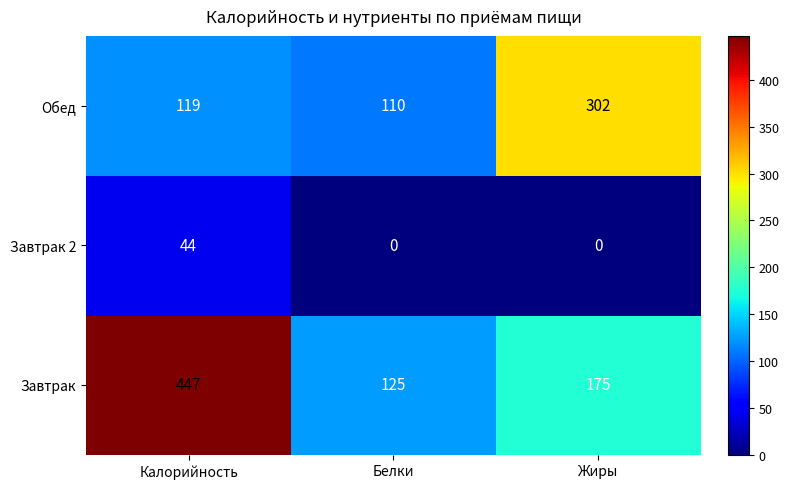

What is the maximum value for Обед?

302